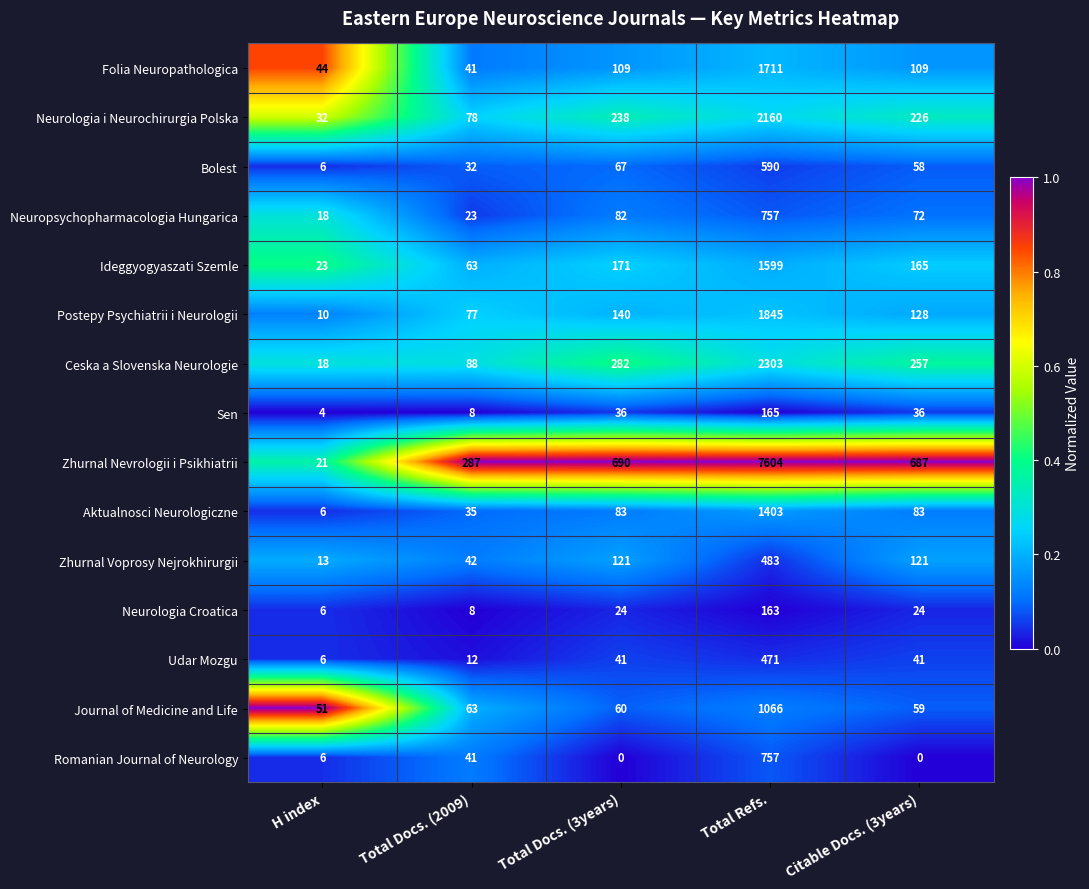

Is it true that Neurologia i Neurochirurgia Polska equals 345 at Total Docs. (3years)?

False